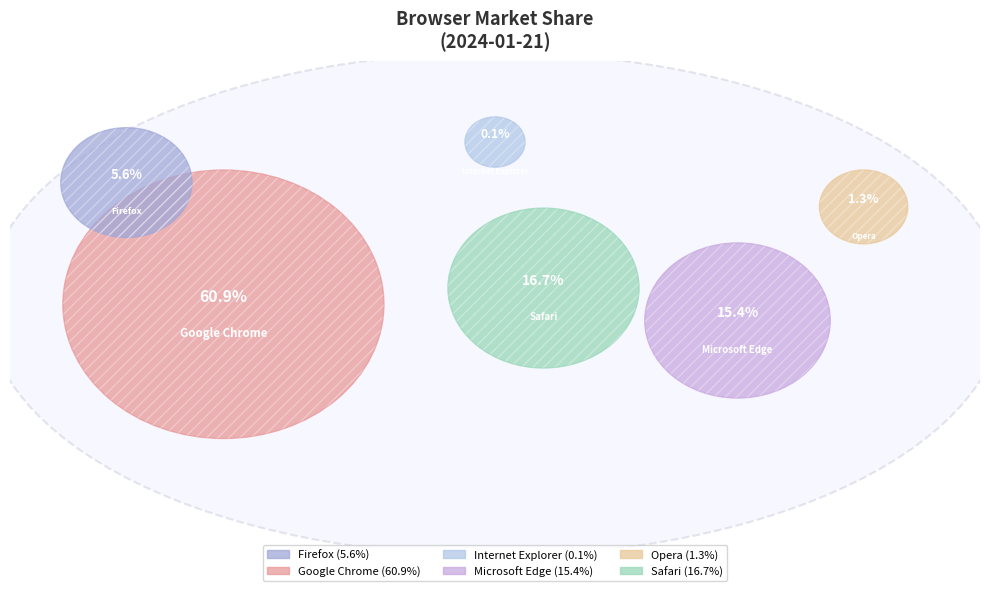

To the nearest percent, what is the difference between the largest and smallest slice percentages?

61%